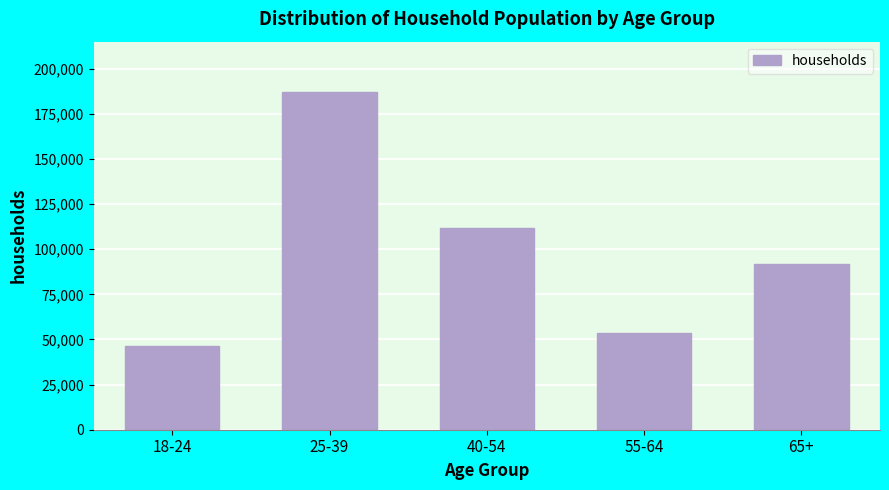

Reading left to right, extract all data points from this chart.

18-24=46392	25-39=186917	40-54=111960	55-64=53553	65+=91969